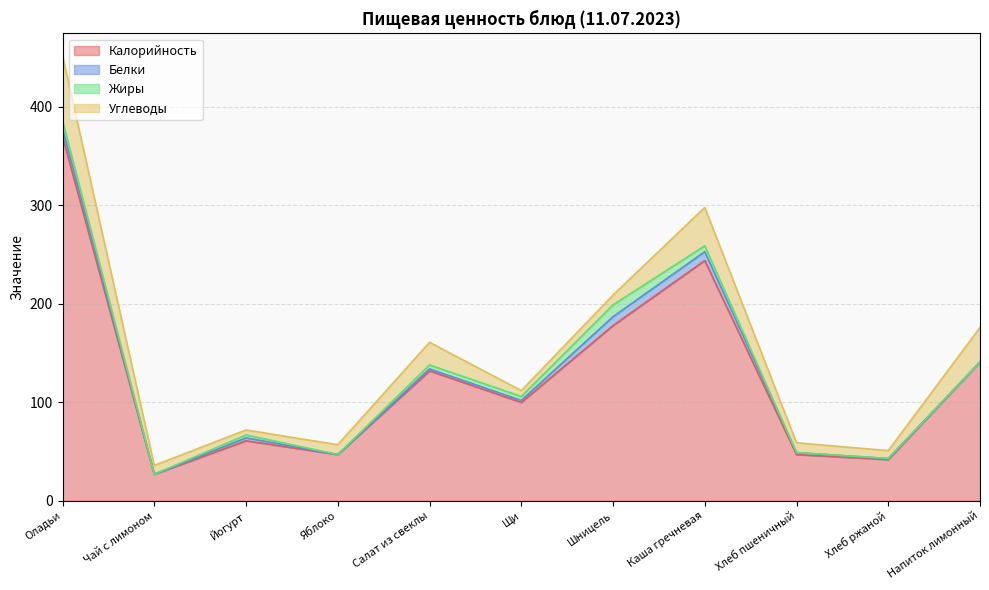

What is the sum of all Белки values?

36